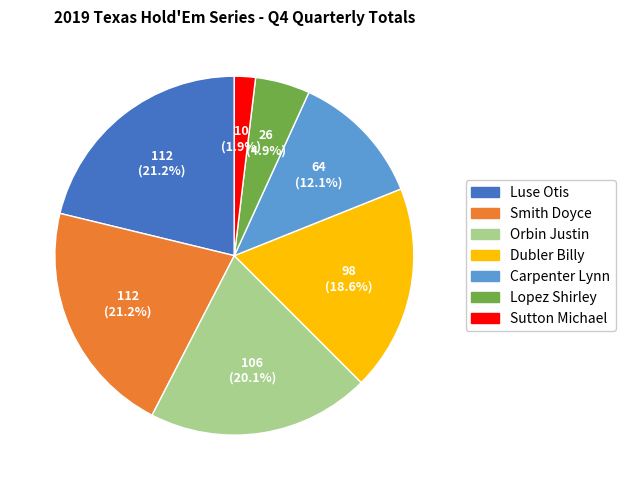

Is it true that Luse Otis is 30% of the pie?

False